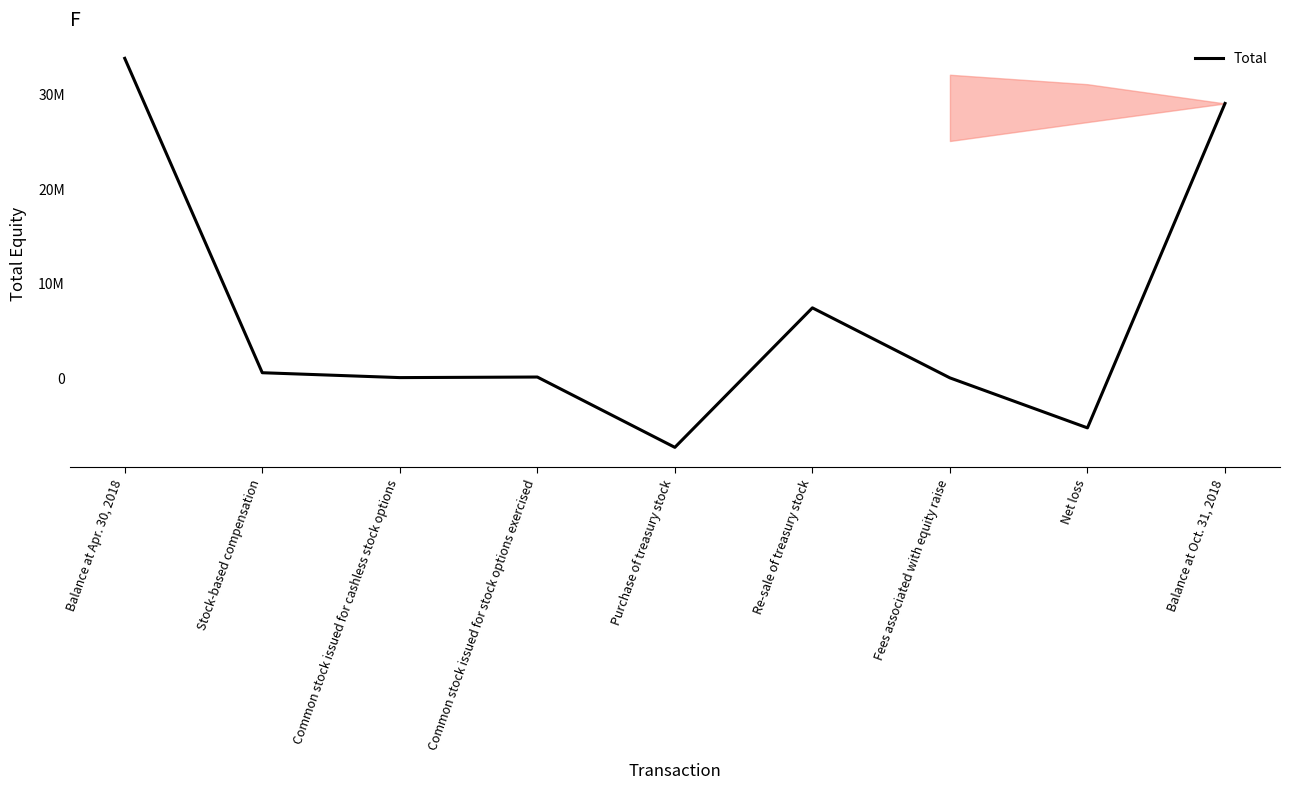

Is it true that the value at Purchase of treasury stock is -7370000?

True